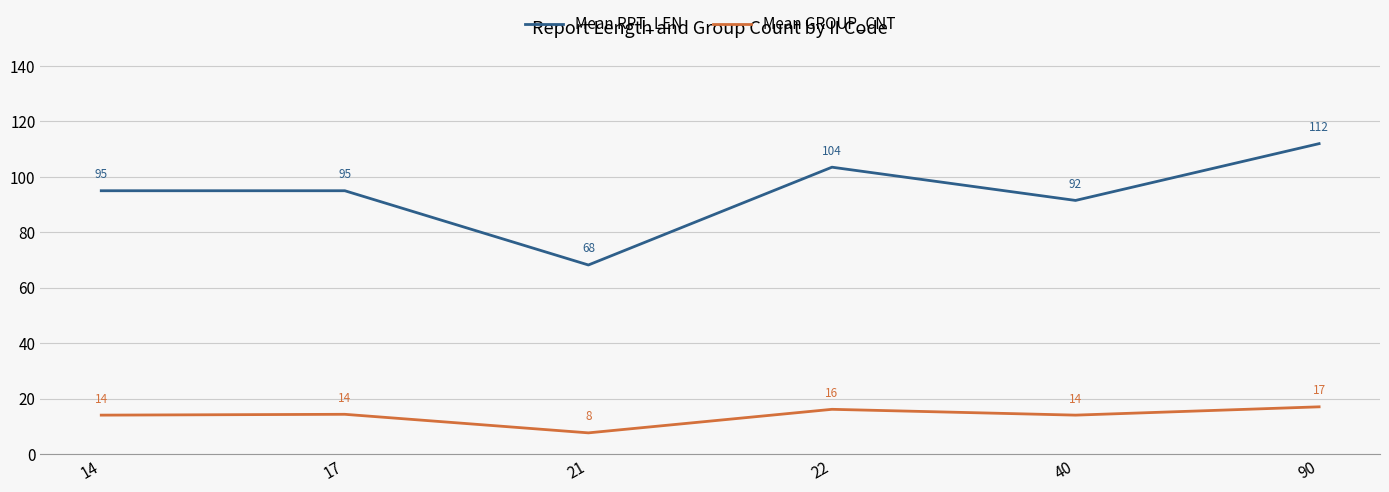

What value does the Mean GROUP_CNT series have at 90?

17.0